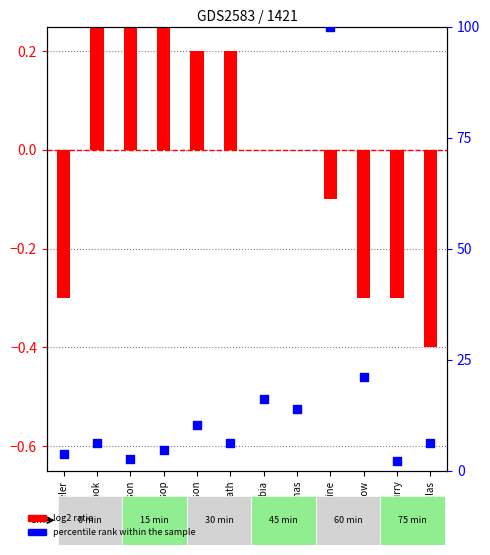

Approximately how many times larger is the value at Douglas compared to Columbia?

0.4